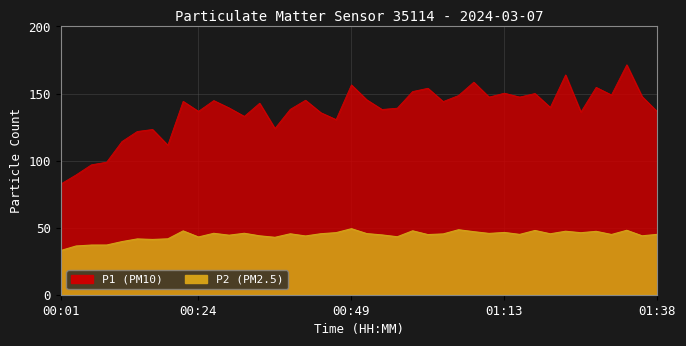

Where is the first local maximum for P2?

00:14